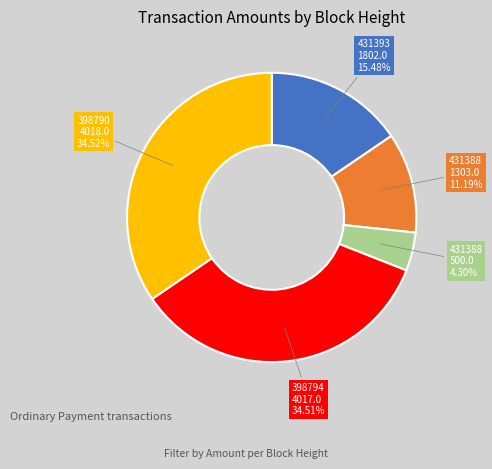

How many slices are in this pie chart?

5